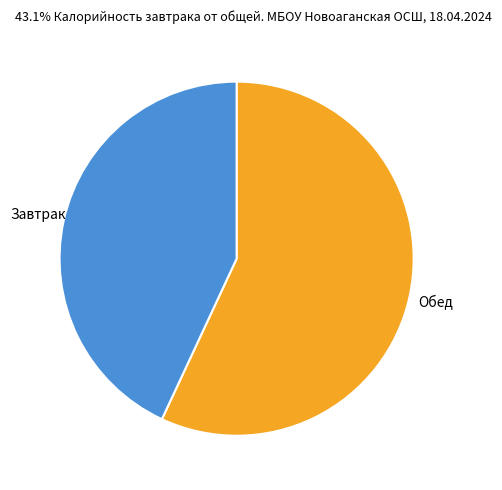

The Завтрак slice represents 43% of the pie. True or false?

True